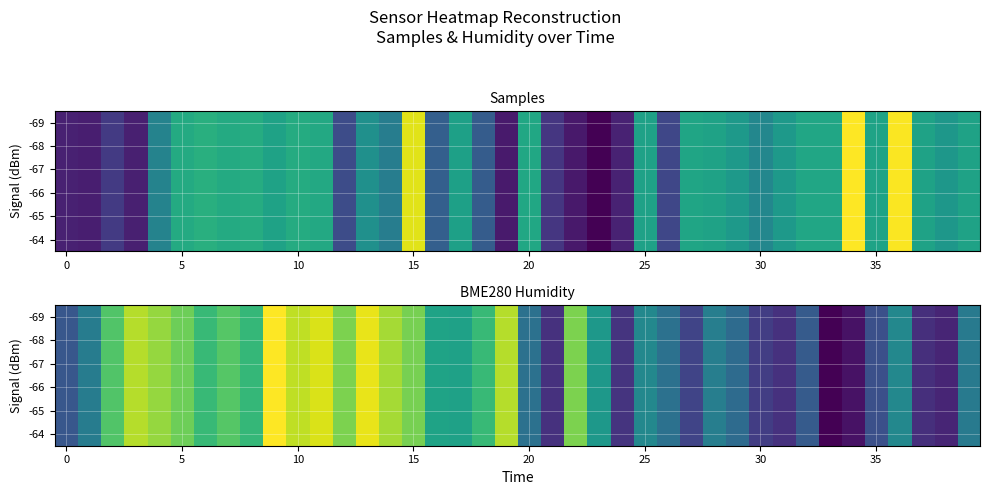

Between 14 and 17, which is larger?

14